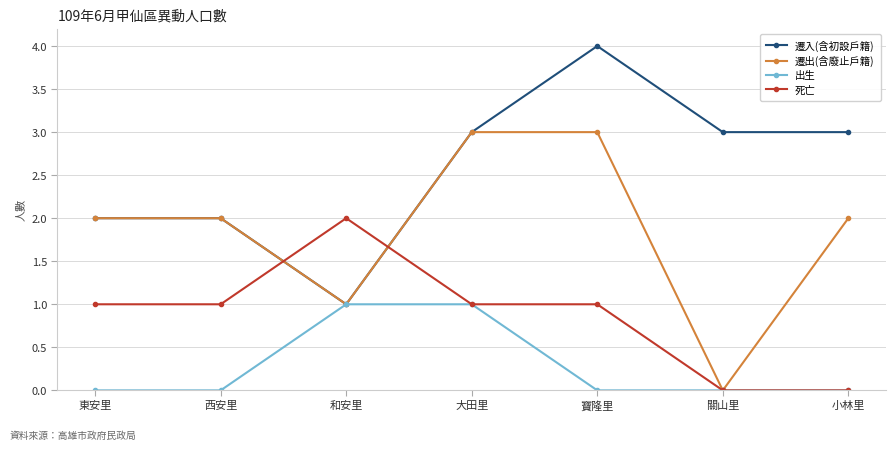

Is it true that 出生 equals 0 at 西安里?

True